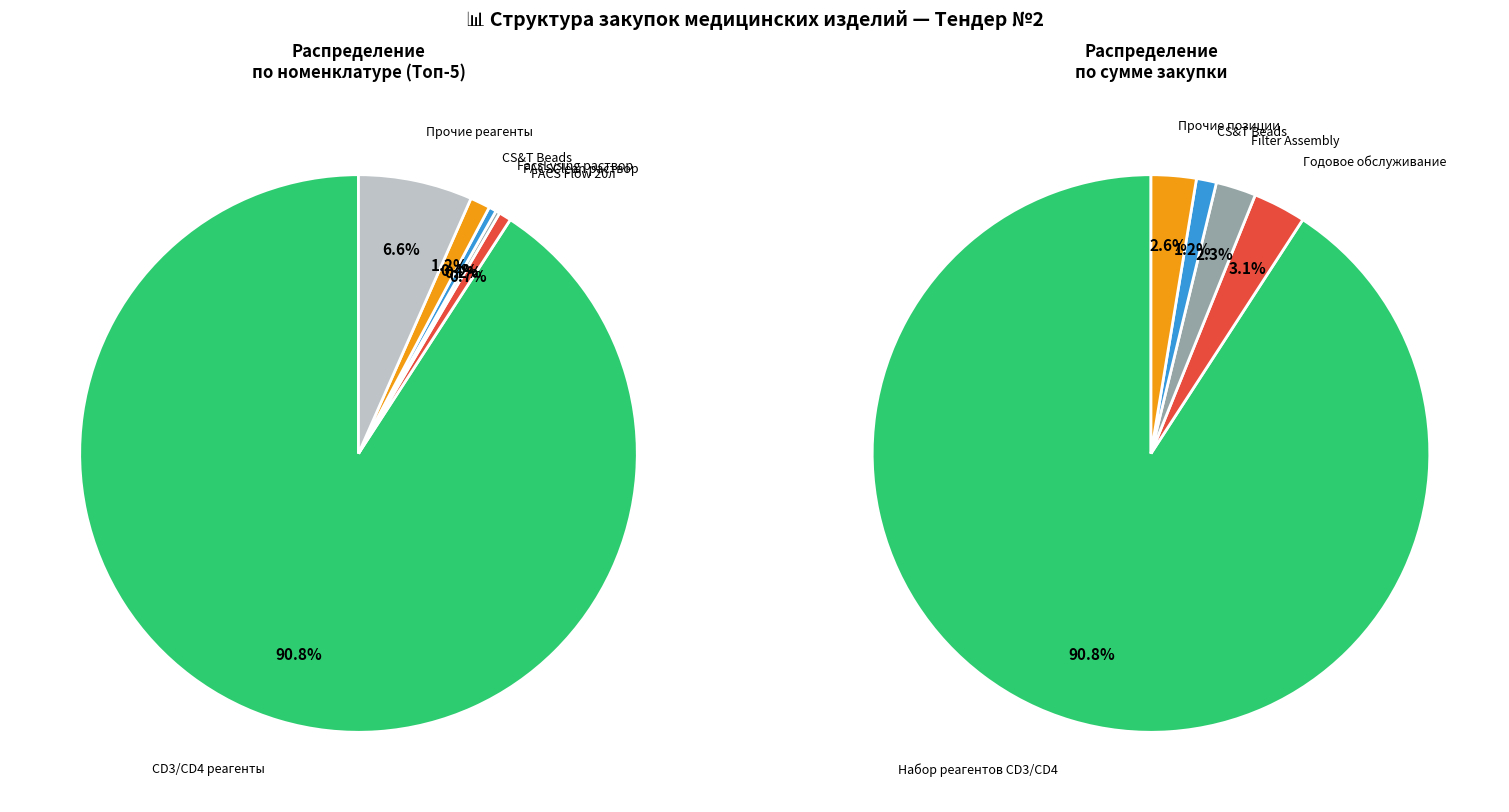

What is the largest slice in the pie chart?

Набор реагентов для определения CD3/CD4